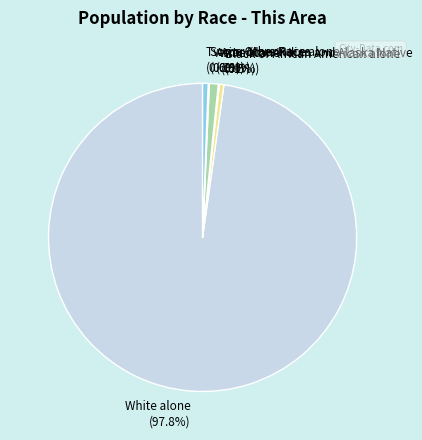

To the nearest percent, what is the difference between the largest and smallest slice percentages?

98%